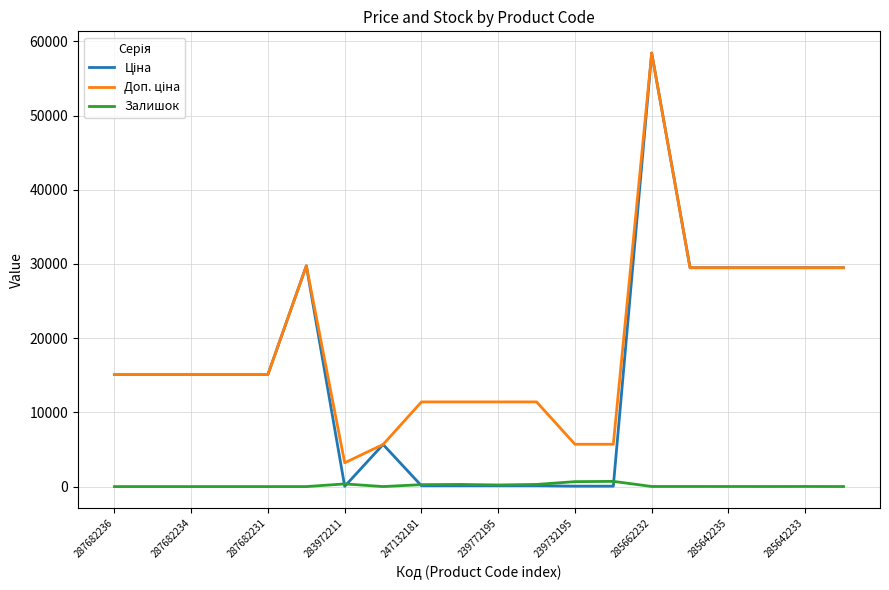

What is the greatest value displayed?

58426.5